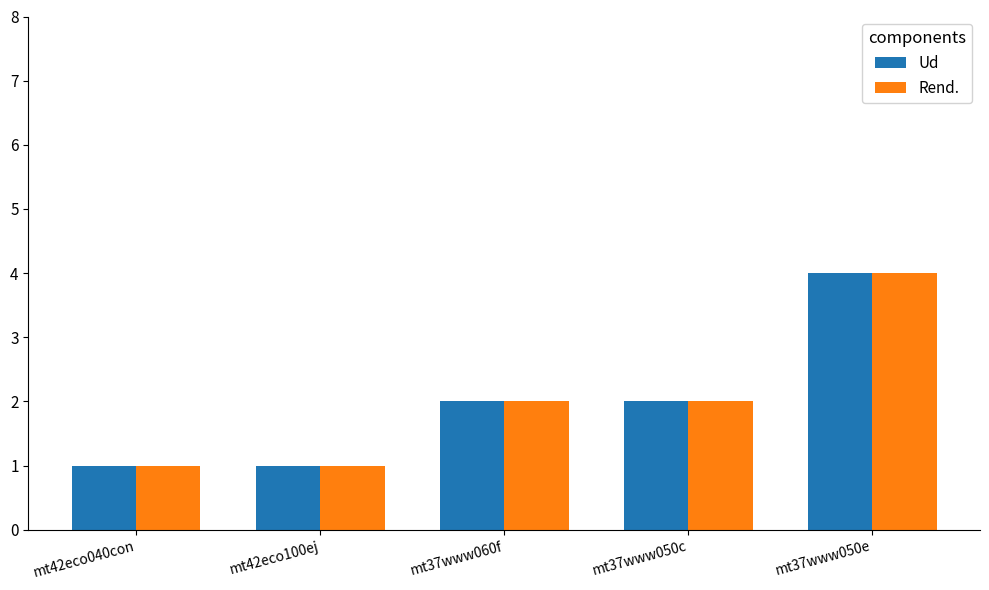

Which category has the highest value in the Ud series?

mt37www050e